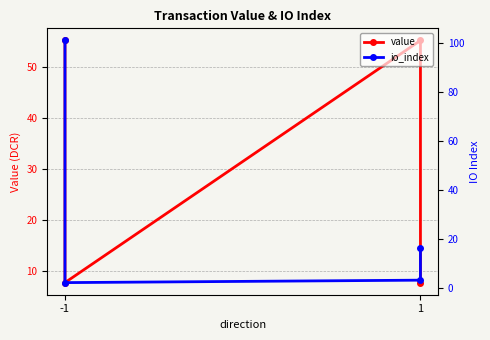

True or false: value and io_index intersect in this chart.

True